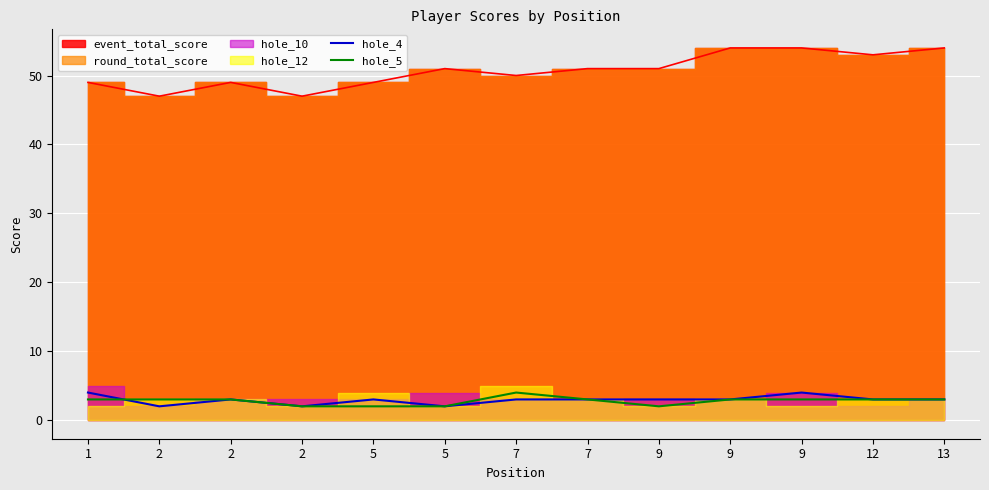

What value does the hole_5 series have at 2?

2